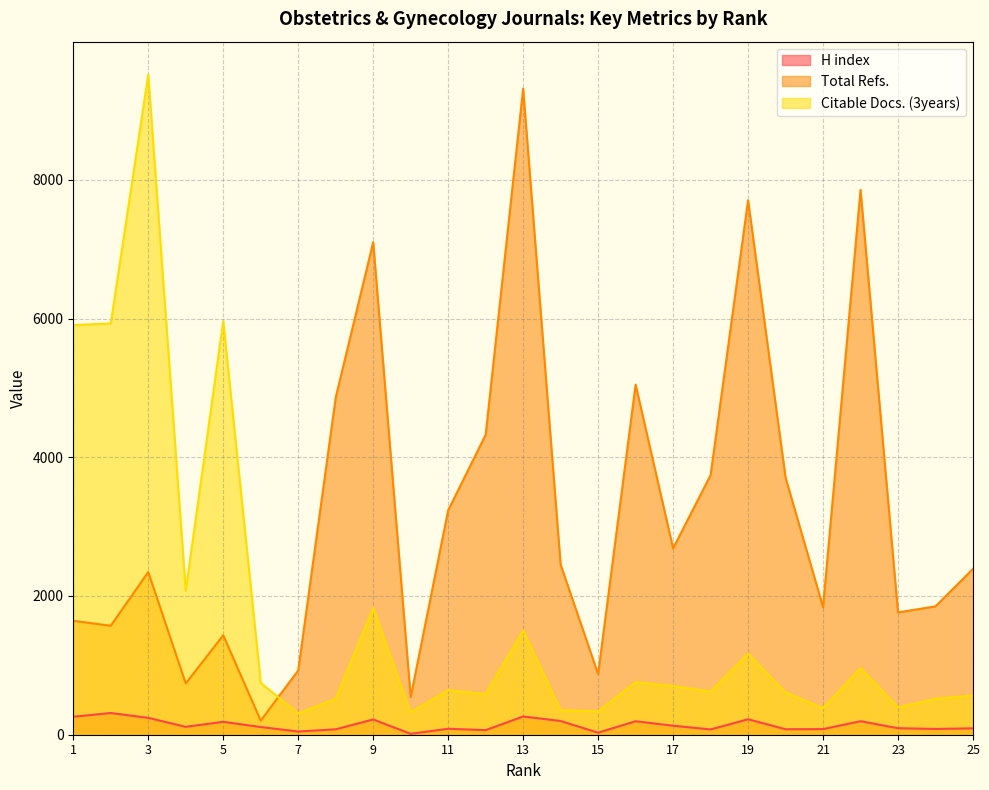

Reading right to left, extract all data points from this chart.

H index: 25=92	24=83	23=94	22=195	21=81	20=79	19=223	18=76	17=130	16=194	15=29	14=198	13=263	12=66	11=86	10=13	9=220	8=78	7=46	6=111	5=186	4=114	3=243	2=313	1=259
Total Refs.: 25=2391	24=1851	23=1763	22=7854	21=1838	20=3707	19=7705	18=3742	17=2687	16=5047	15=874	14=2452	13=9313	12=4324	11=3236	10=542	9=7100	8=4860	7=927	6=203	5=1434	4=739	3=2345	2=1571	1=1642
Citable Docs. (3years): 25=566	24=518	23=394	22=960	21=382	20=610	19=1167	18=623	17=702	16=758	15=337	14=354	13=1503	12=584	11=643	10=322	9=1827	8=518	7=306	6=749	5=5962	4=2076	3=9515	2=5929	1=5905